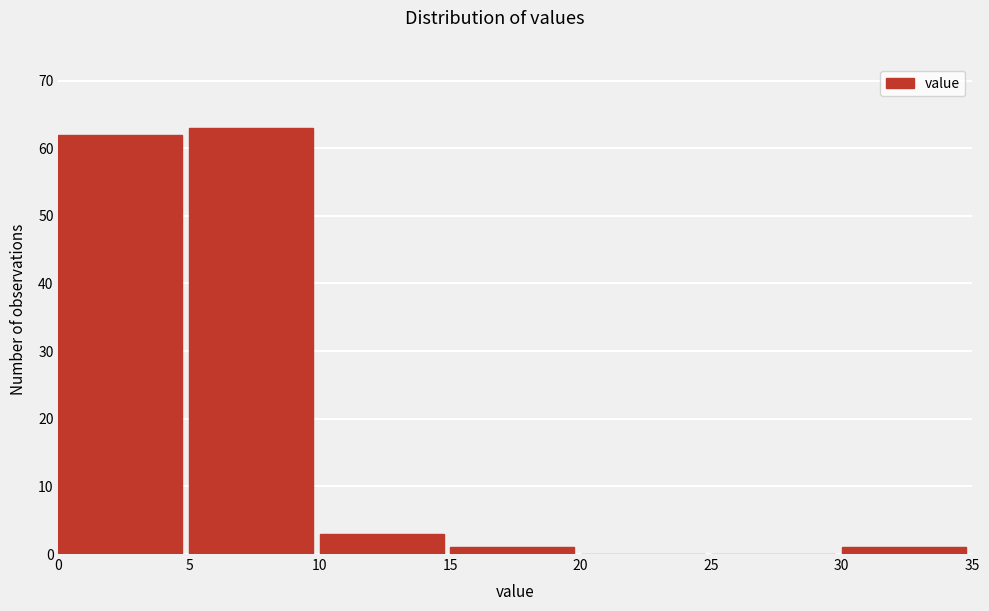

How tall is the bar that spans 10 to 15 on the x-axis? The values are not printed on the chart, so give them approximately, as read against the axis.

3